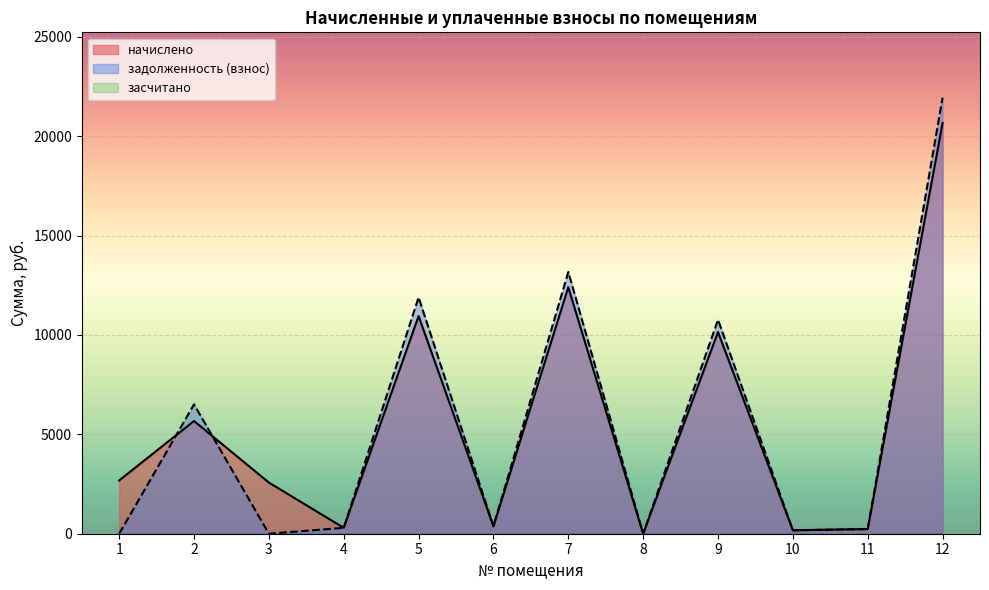

At how many categories does at least one series exceed 19047?

1